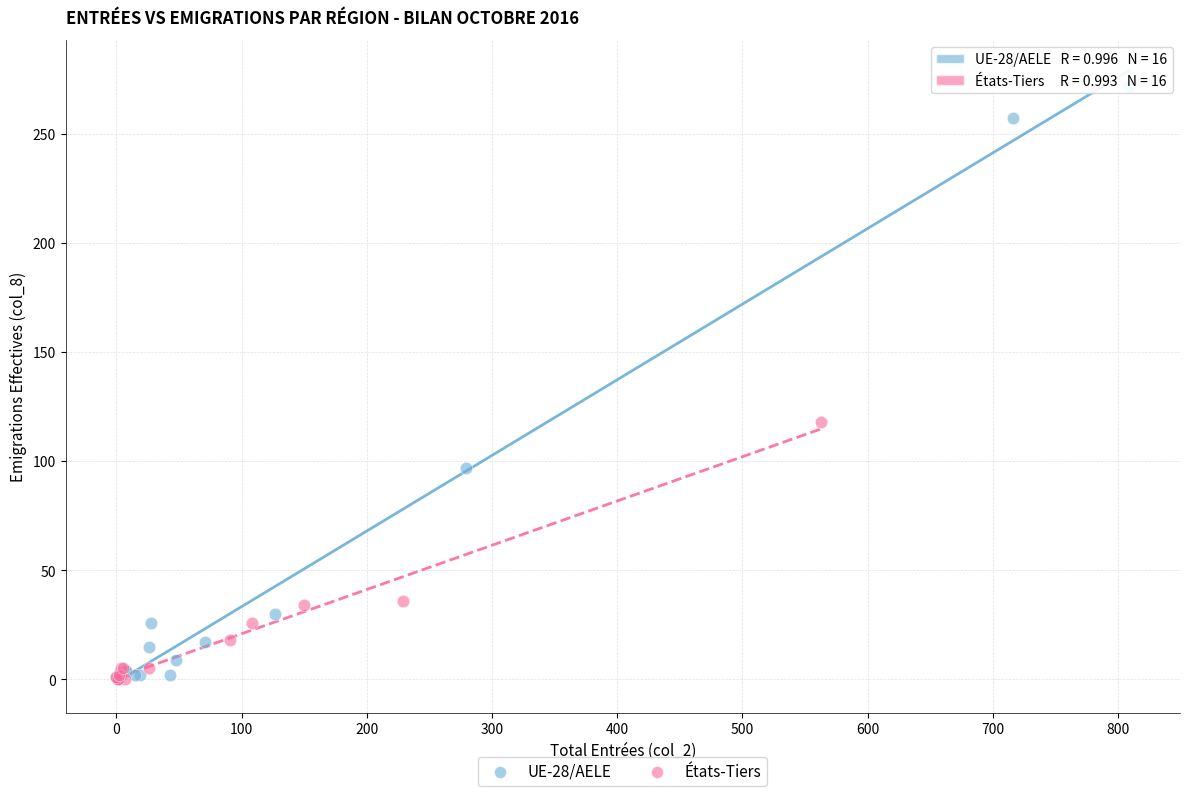

Which series reaches the maximum Y coordinate?

UE-28/AELE